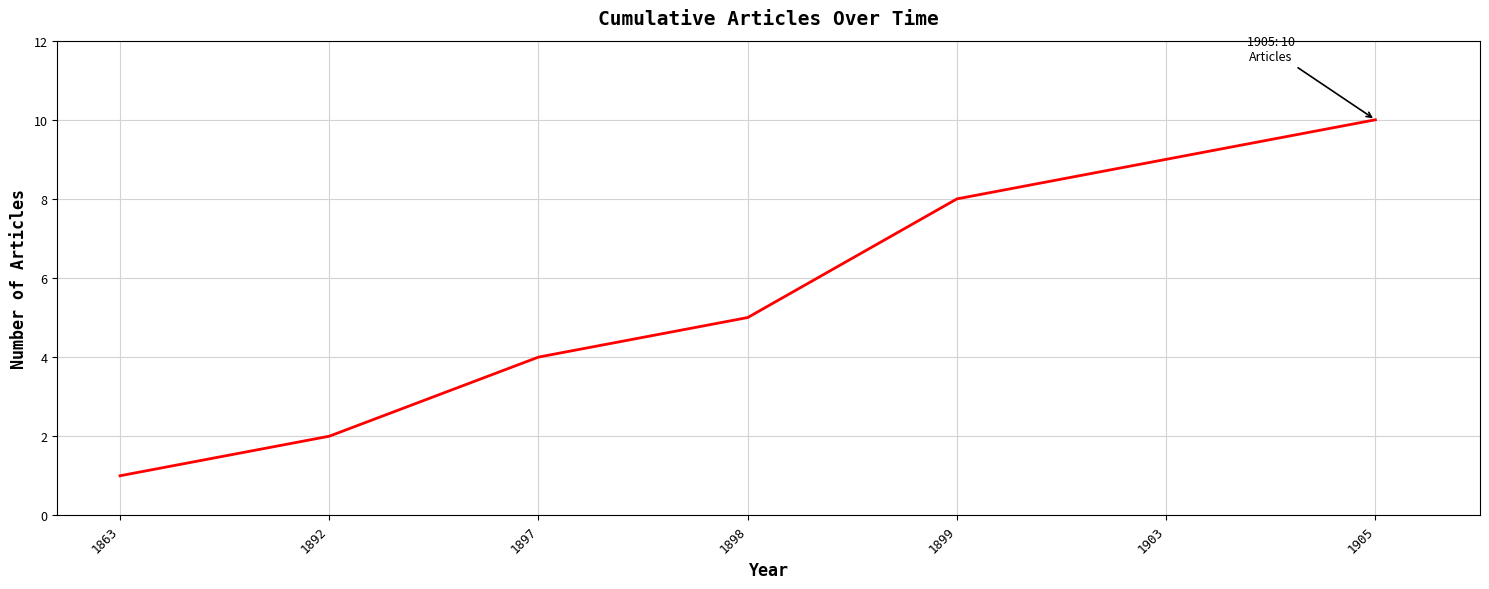

How many values are between 2 and 9?

5